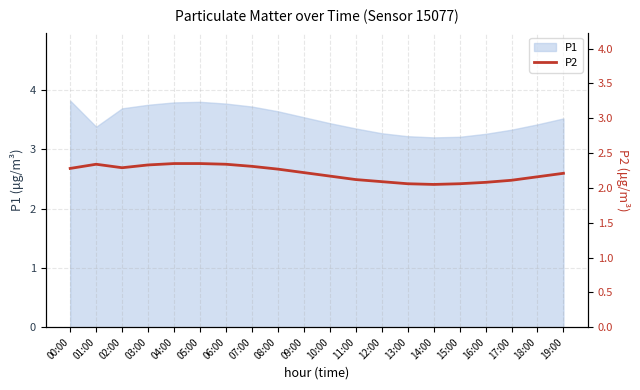

What is the lowest value of the P1 series?

3.2